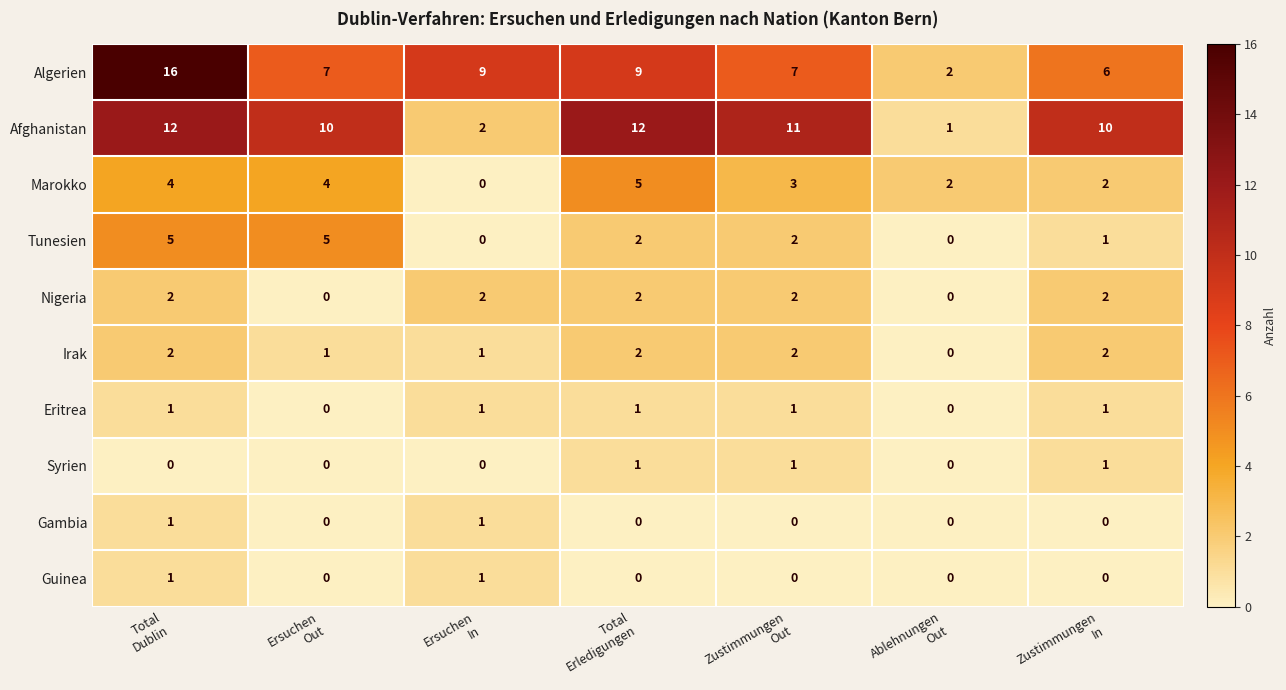

What is the greatest value displayed?

16